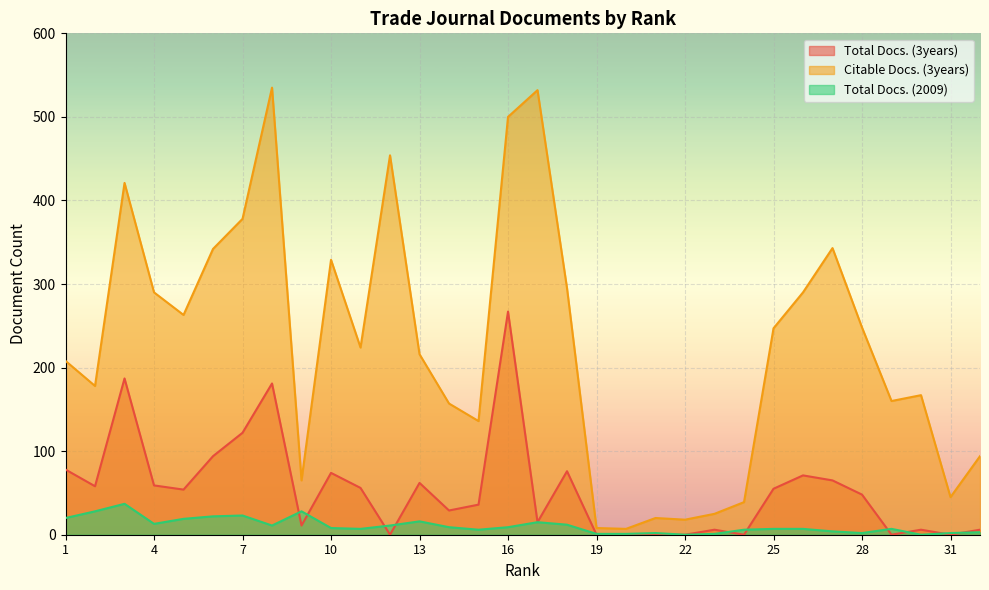

What is the value of the Citable Docs. (3years) point at the 7th from the left?

378